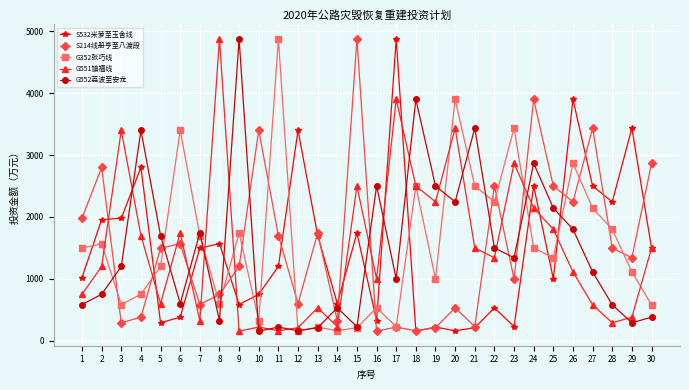

True or false: S214线册亨至八渡段 and G352张巧线 intersect in this chart.

True